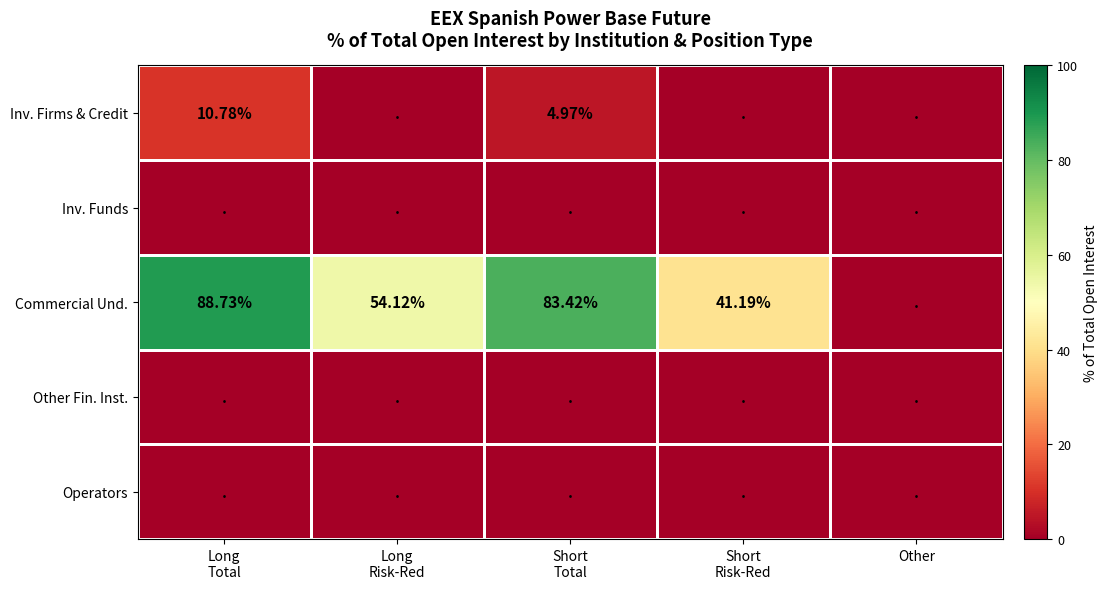

At which category is the sum across all series the highest?

Long
Total